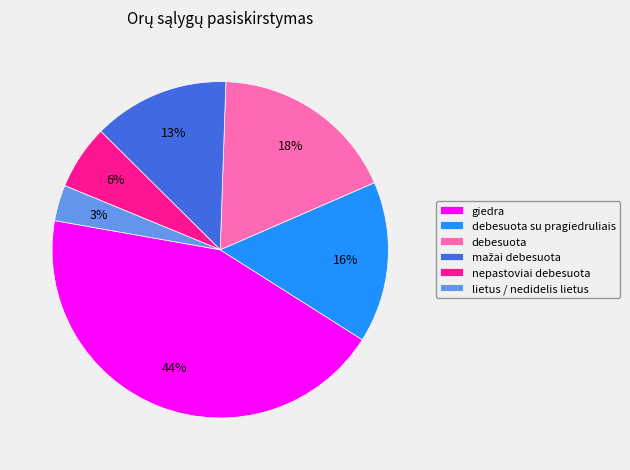

Which category has the smallest portion of the pie?

lietus / nedidelis lietus